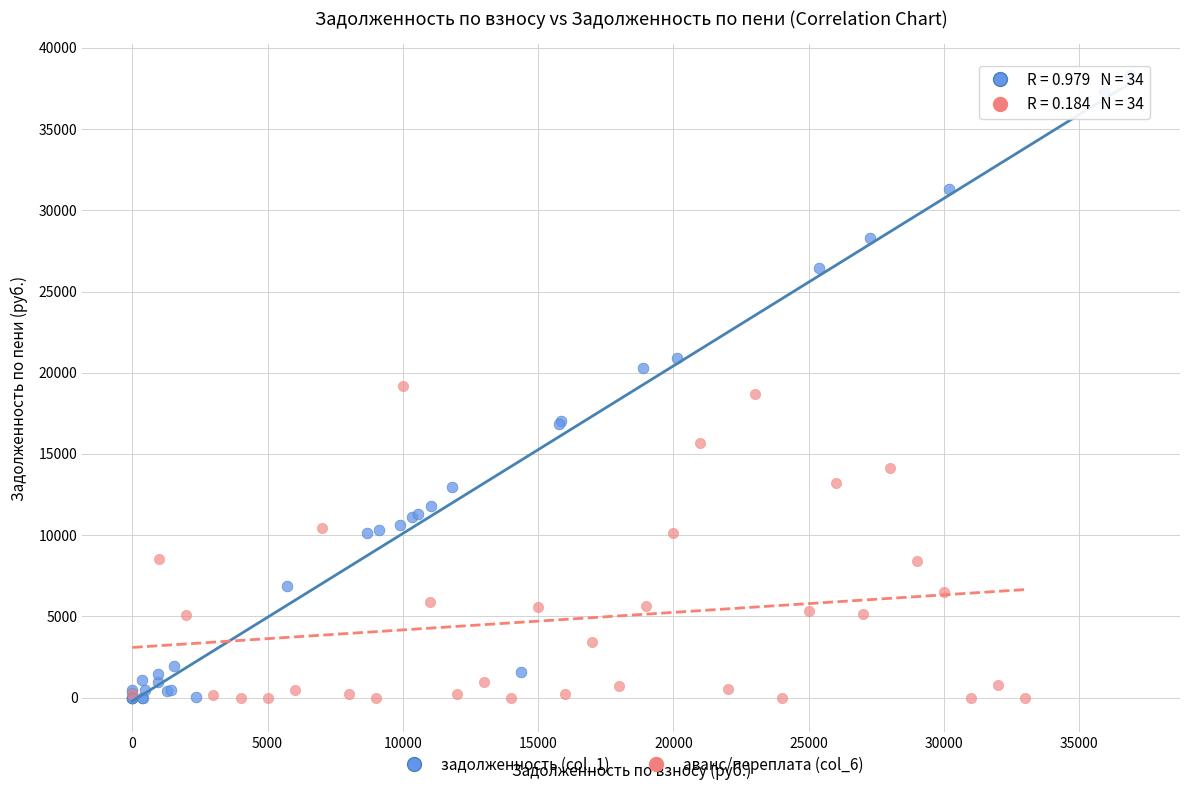

Which series has the largest Y range (max minus min)?

задолженность (col_1)